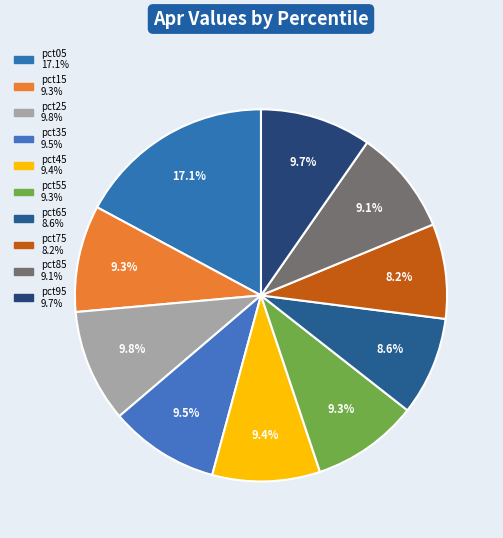

Which category has the biggest portion of the pie?

pct05